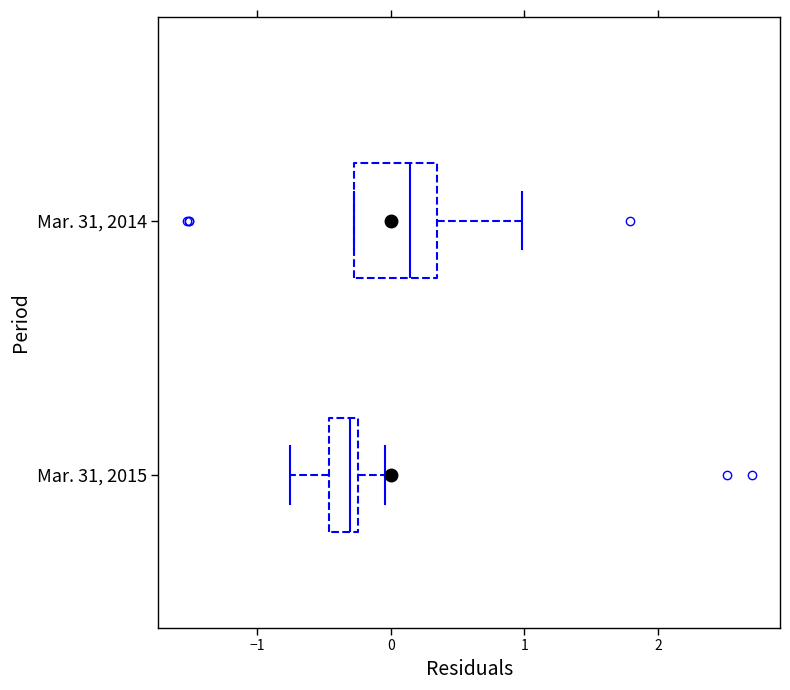

Where is the left edge of the box for Mar. 31, 2015 on the x-axis? The values are not printed on the chart, so give them approximately, as read against the axis.

-0.5